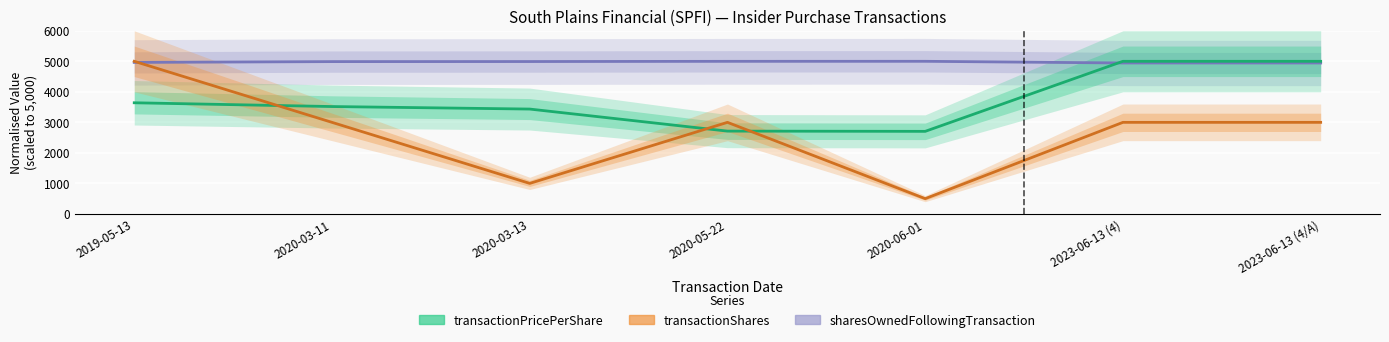

Where does the transactionShares series first go above 3000?

2019-05-13